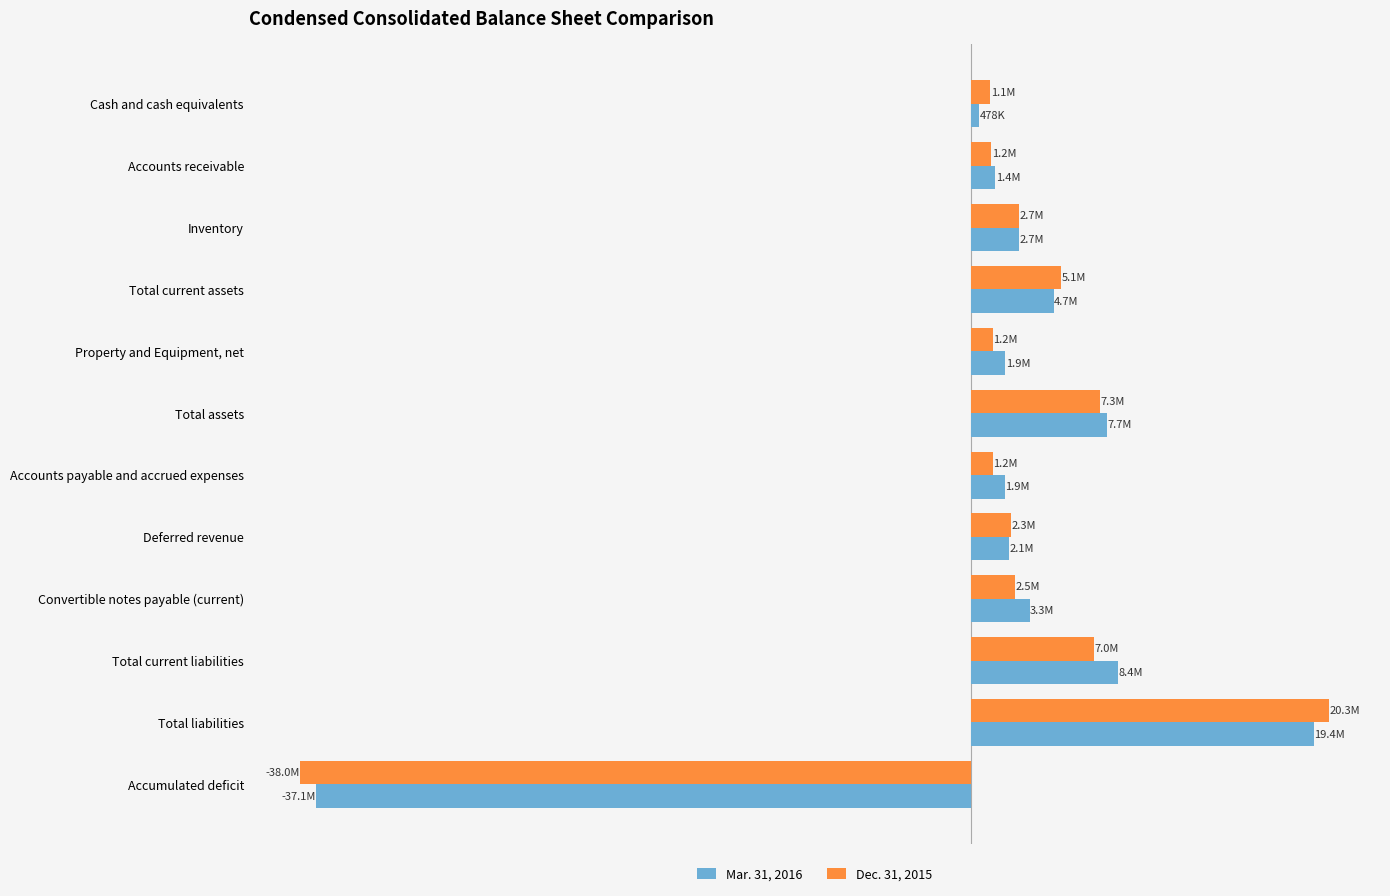

Which series has the largest range (max minus min)?

Dec. 31, 2015